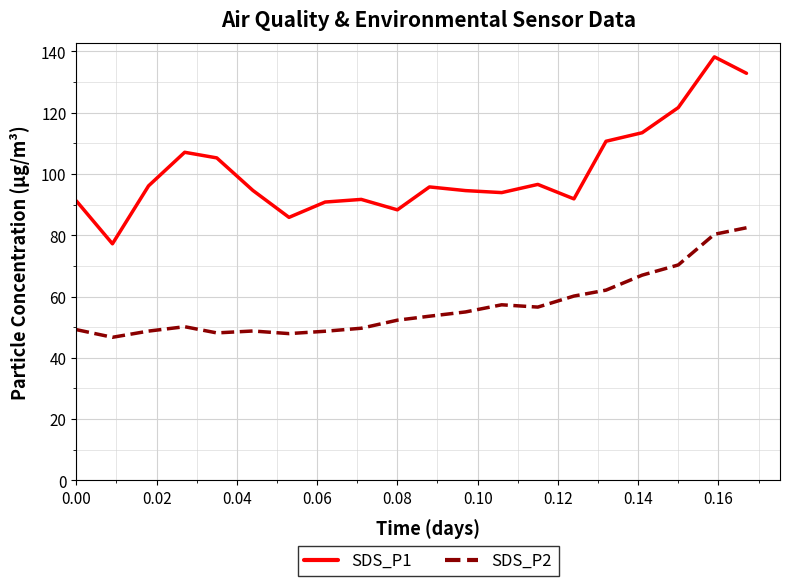

True or false: SDS_P2 and SDS_P1 intersect in this chart.

False